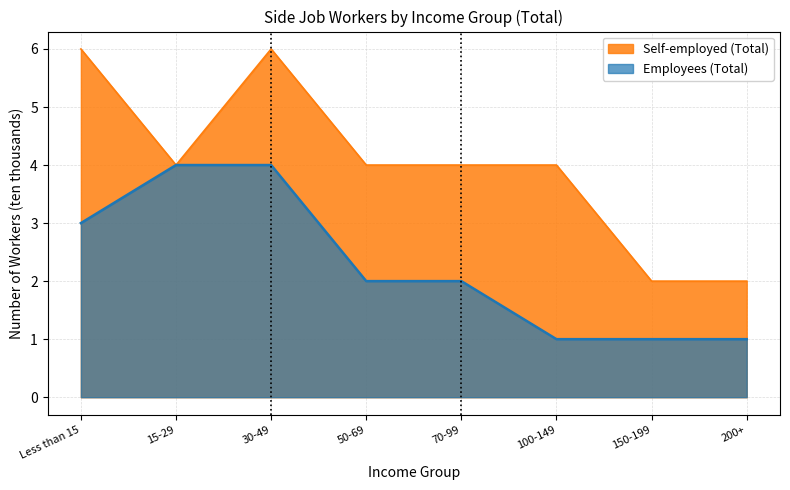

True or false: Employees (Total) has a value of 1 at 70-99.

False